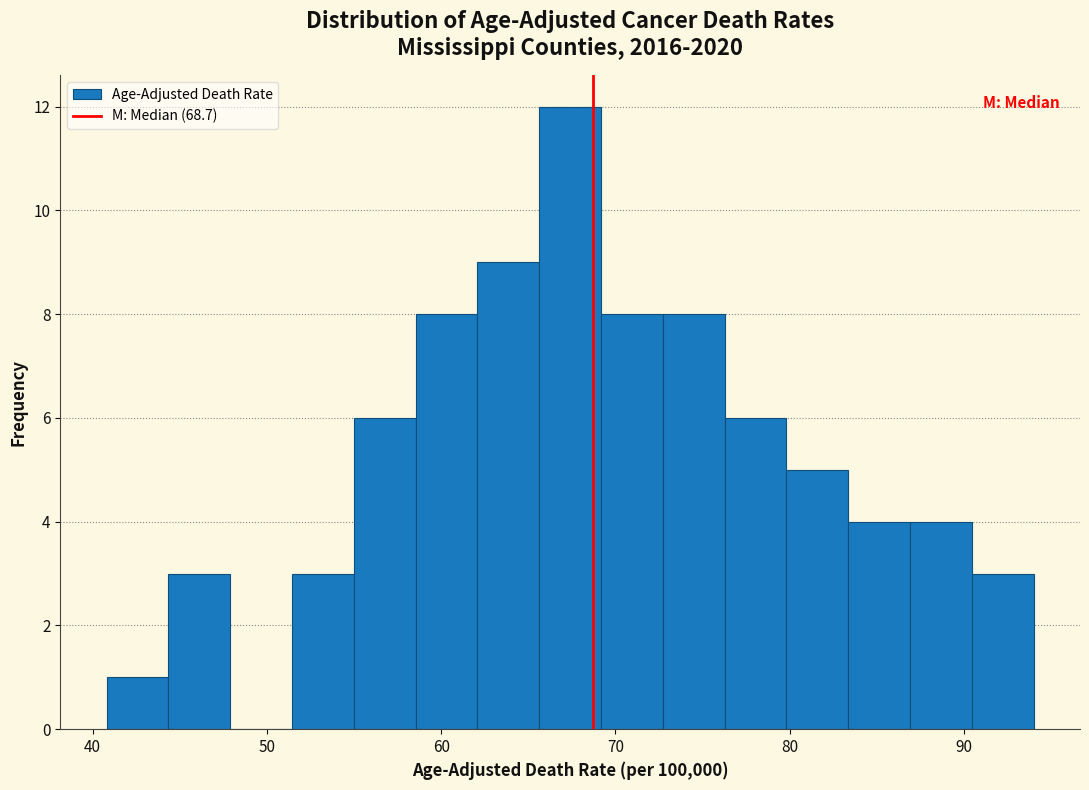

Read against the x-axis, roughly where is the centre of the tallest bar?

67